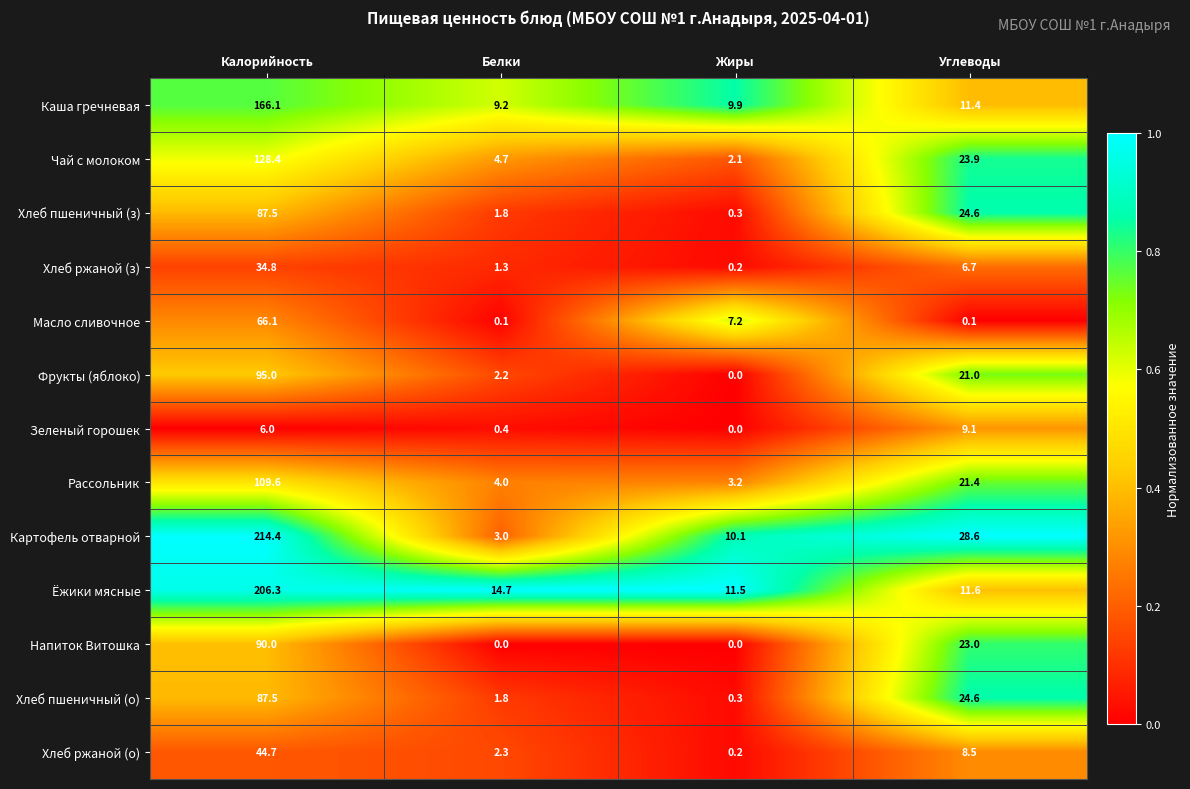

What is the difference between the highest and lowest values at Жиры?

11.5